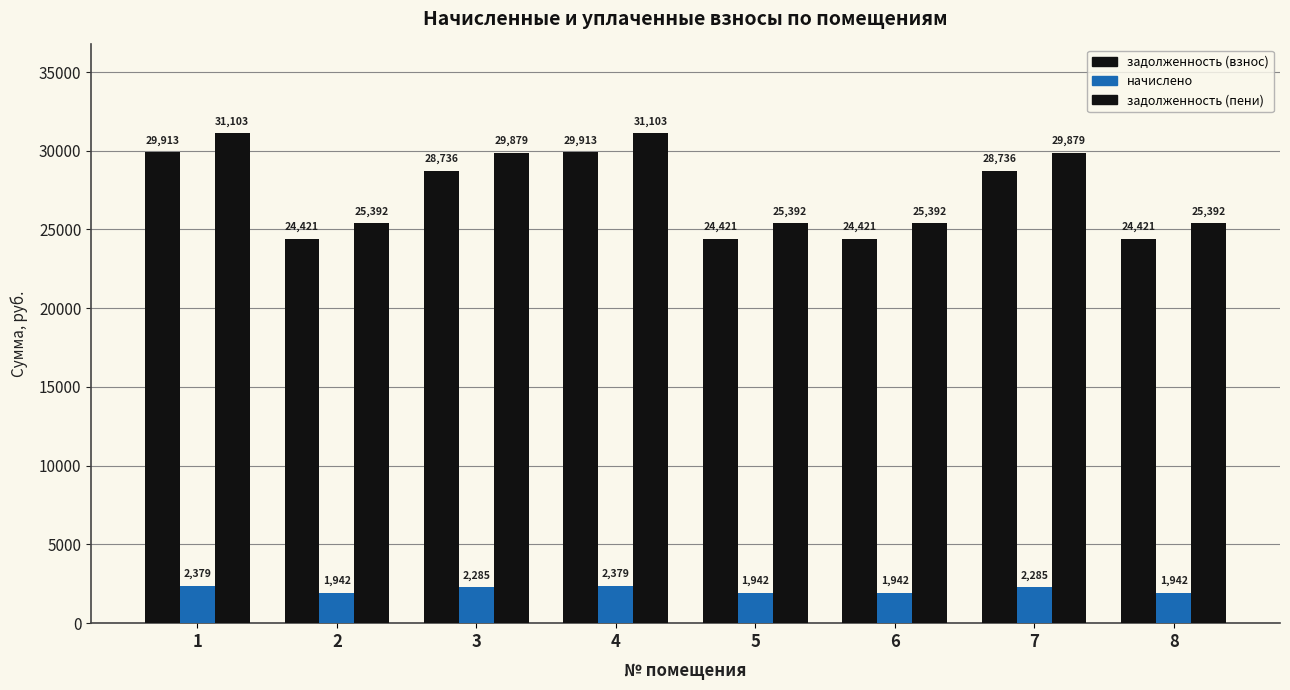

True or false: начислено has a value of 2379.0 at 1.

True